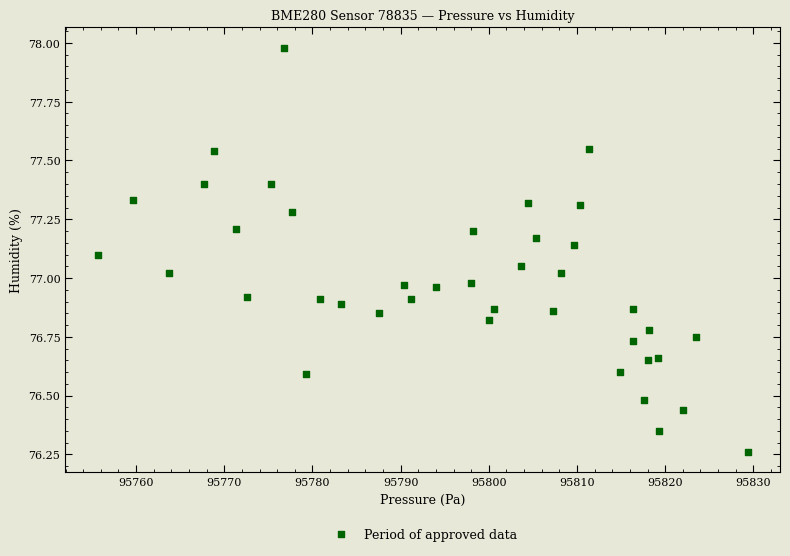

What is the range of Y values (max minus min)?

1.7